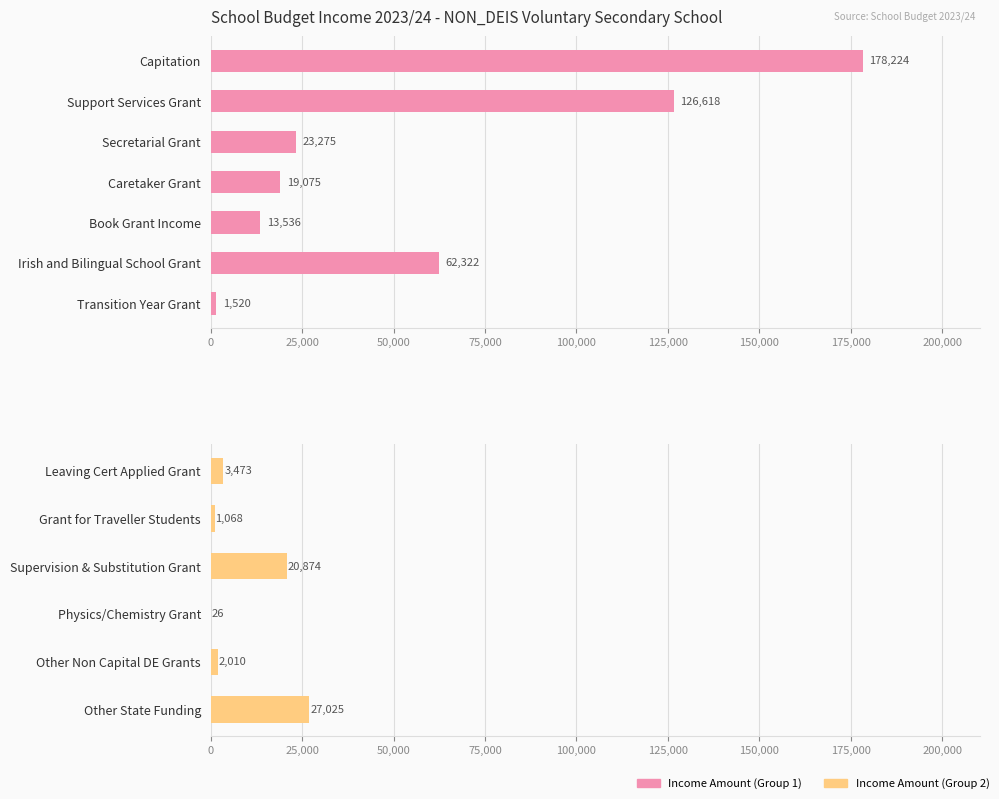

What is the smallest value displayed?

26.0